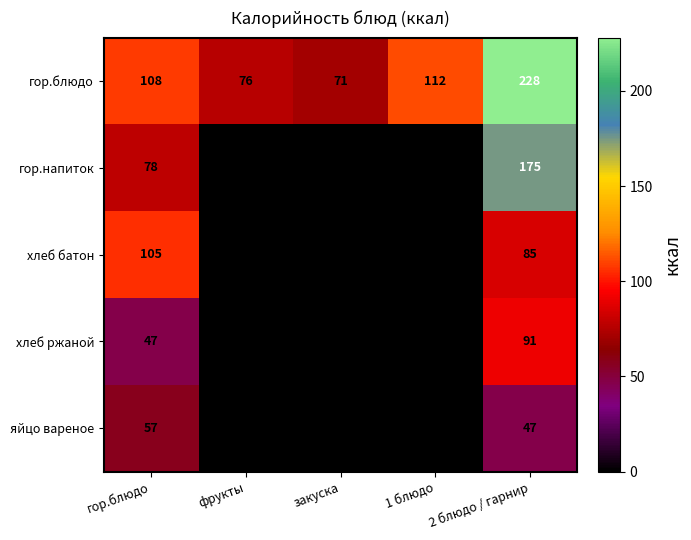

What is the difference between the гор.блюдо values at 1 блюдо and закуска?

41